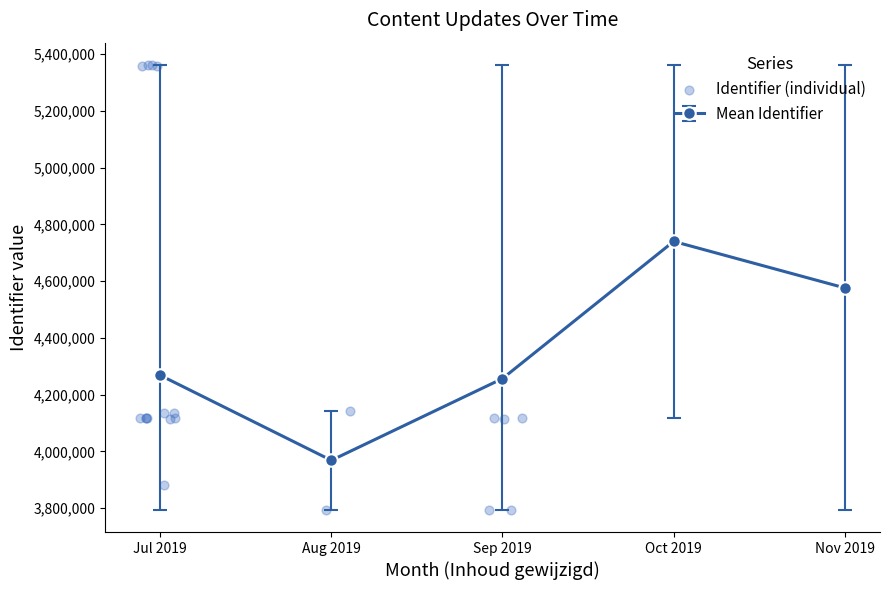

True or false: Mean Identifier has more than 1 points higher than both neighbors.

False